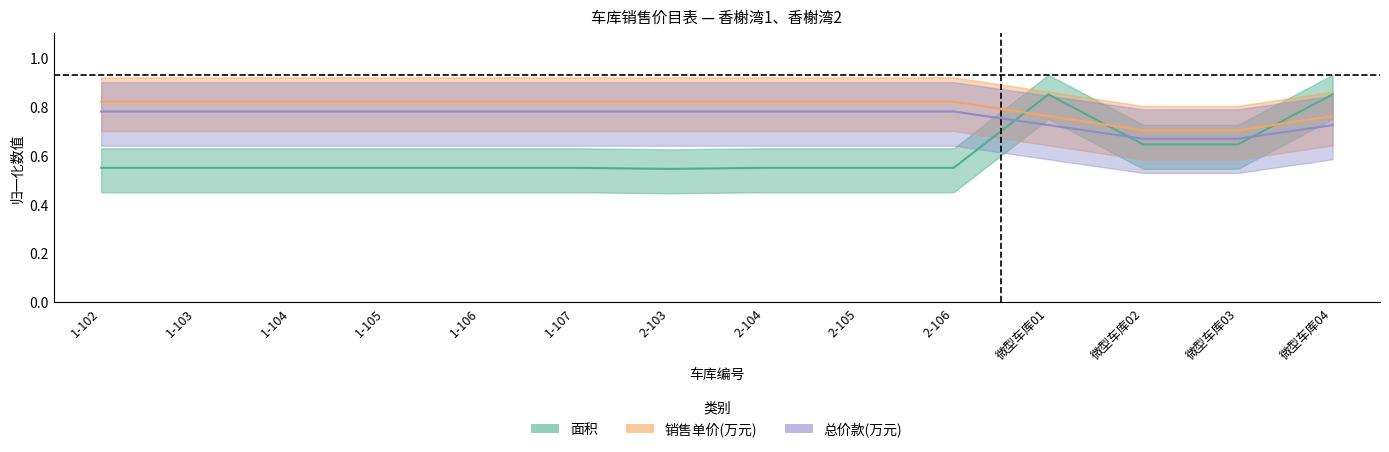

Which series has the widest spread of values?

面积